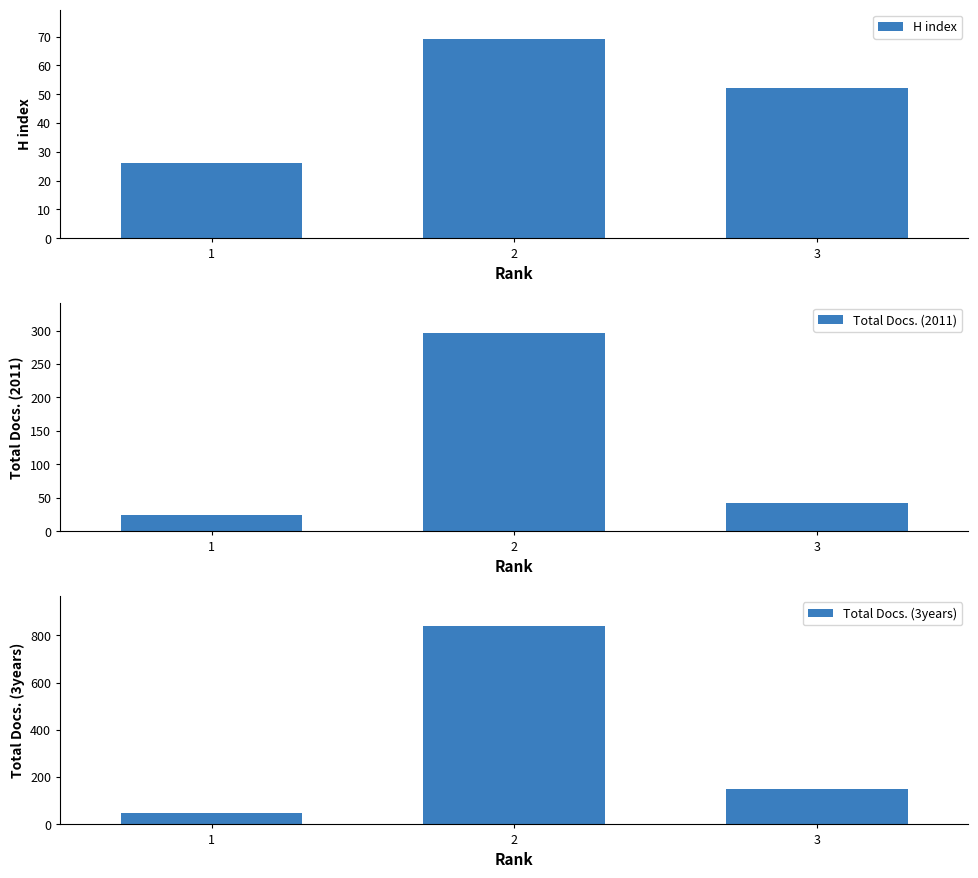

At how many categories does at least one series exceed 492?

1